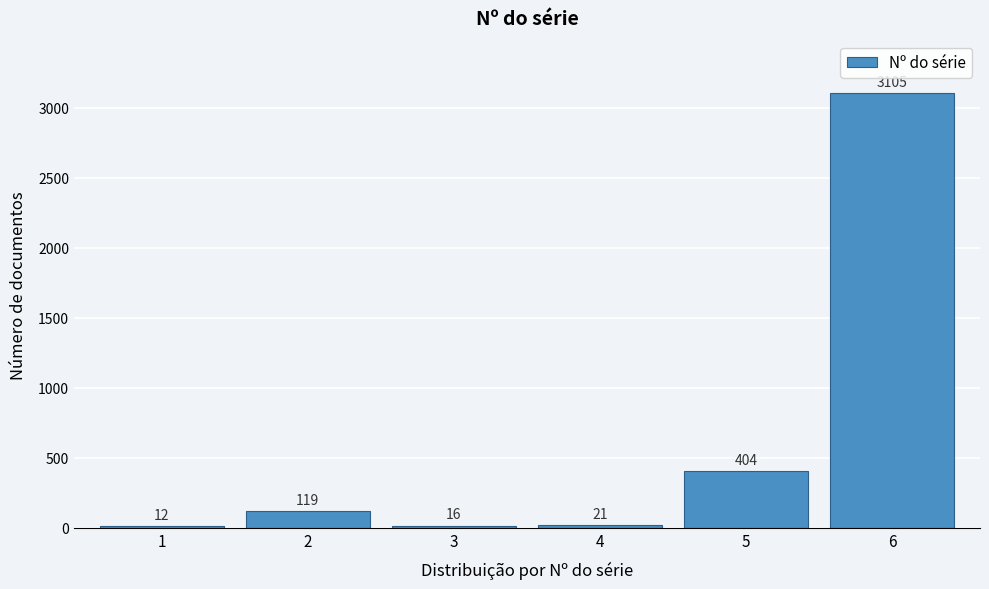

Reading right to left, extract all data points from this chart.

3105	404	21	16	119	12